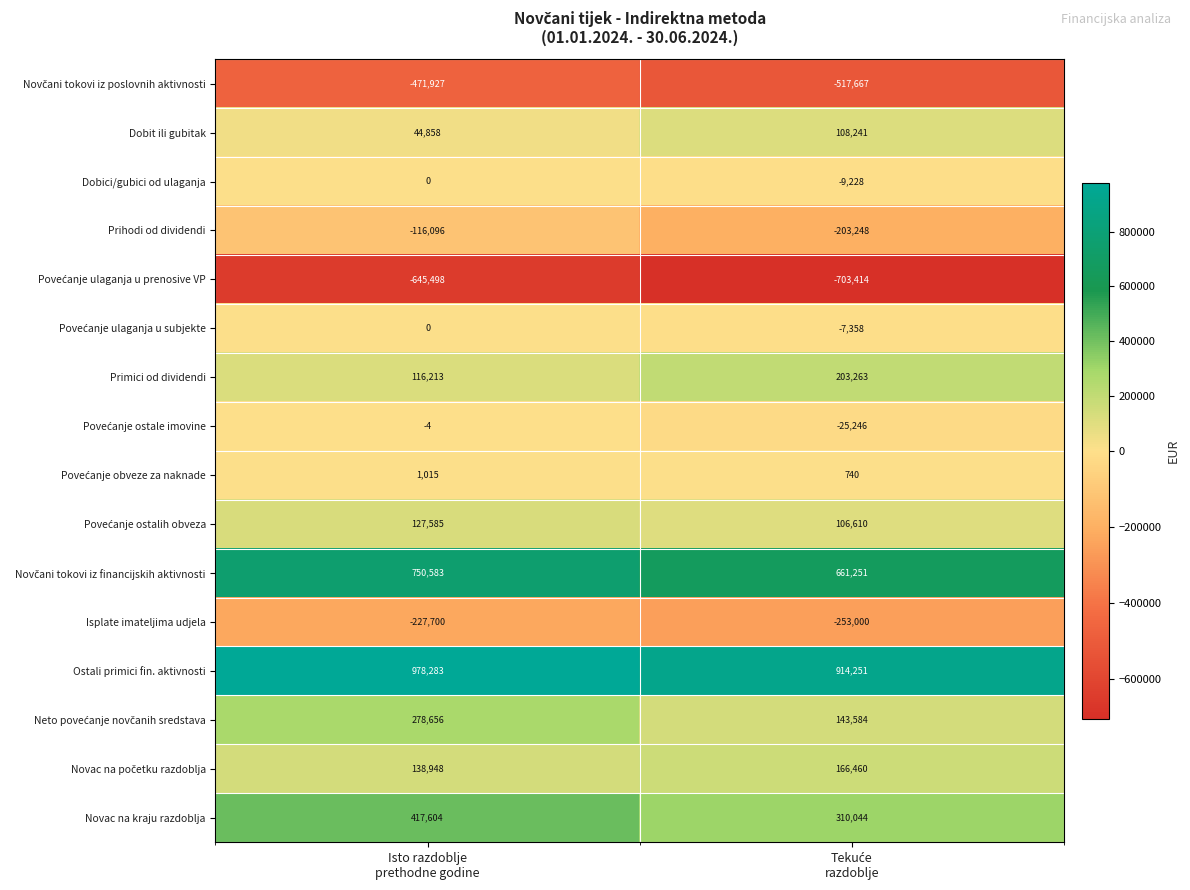

What is the difference between the maximum and minimum values in the Isplate imateljima udjela series?

25300